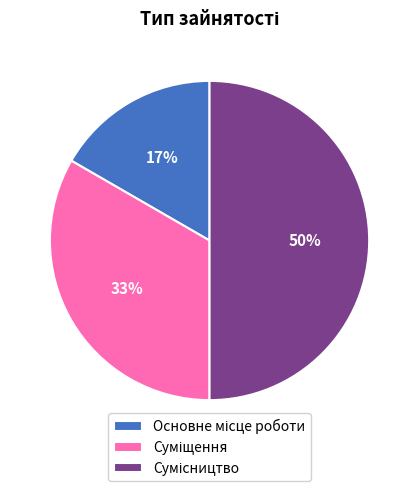

How many segments does this pie chart have?

3